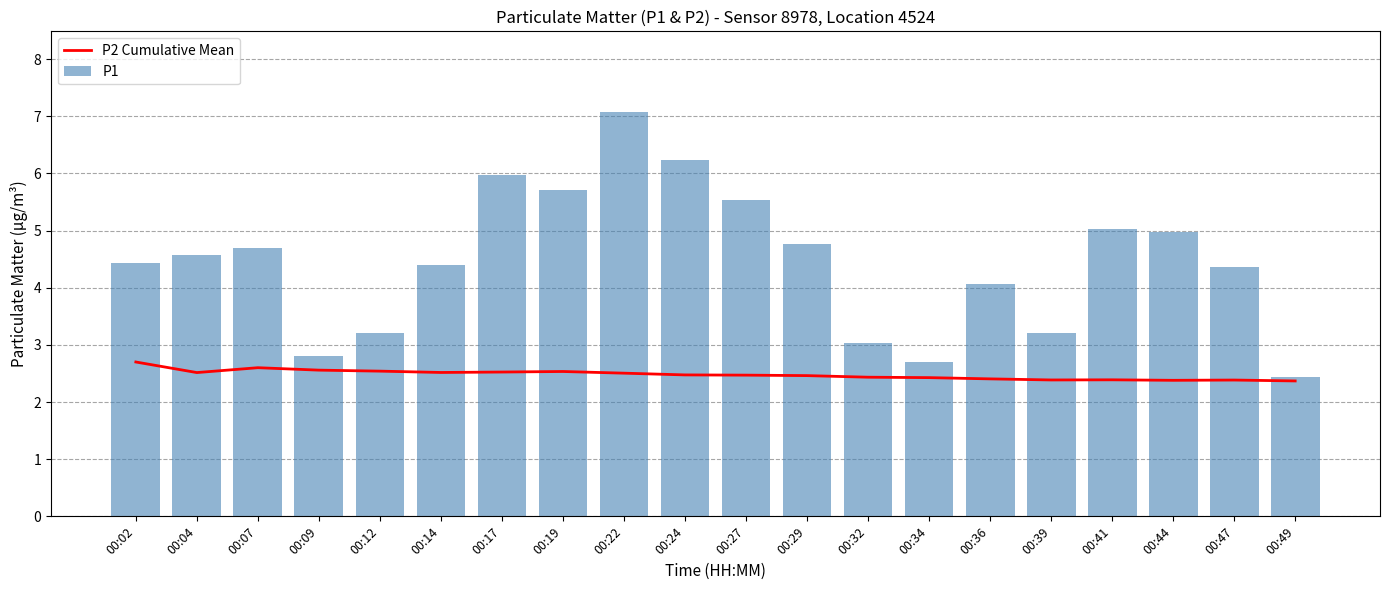

List the labels in order of P1 value, largest first.

00:22, 00:24, 00:17, 00:19, 00:27, 00:41, 00:44, 00:29, 00:07, 00:04, 00:02, 00:14, 00:47, 00:36, 00:12, 00:39, 00:32, 00:09, 00:34, 00:49